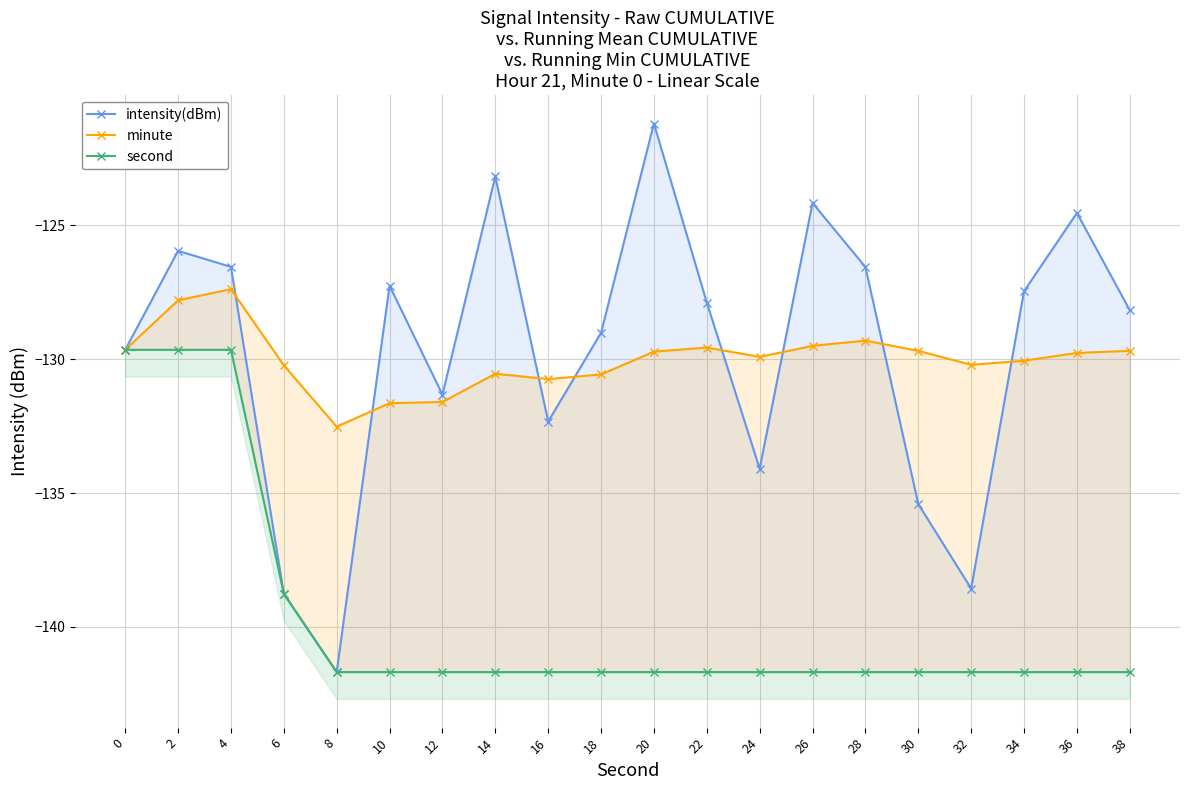

True or false: second and intensity(dBm) cross at least once.

False